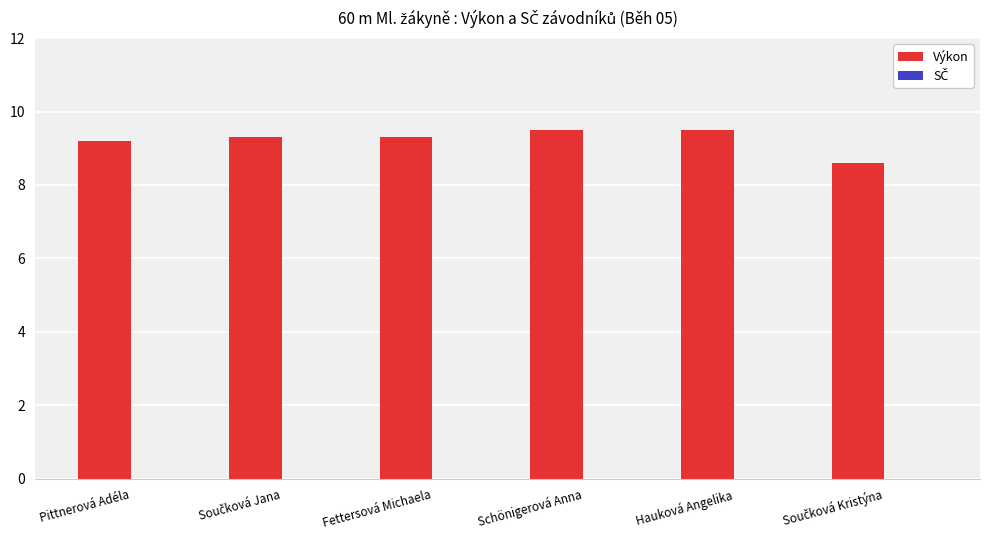

What position from the right is Fettersová Michaela?

4